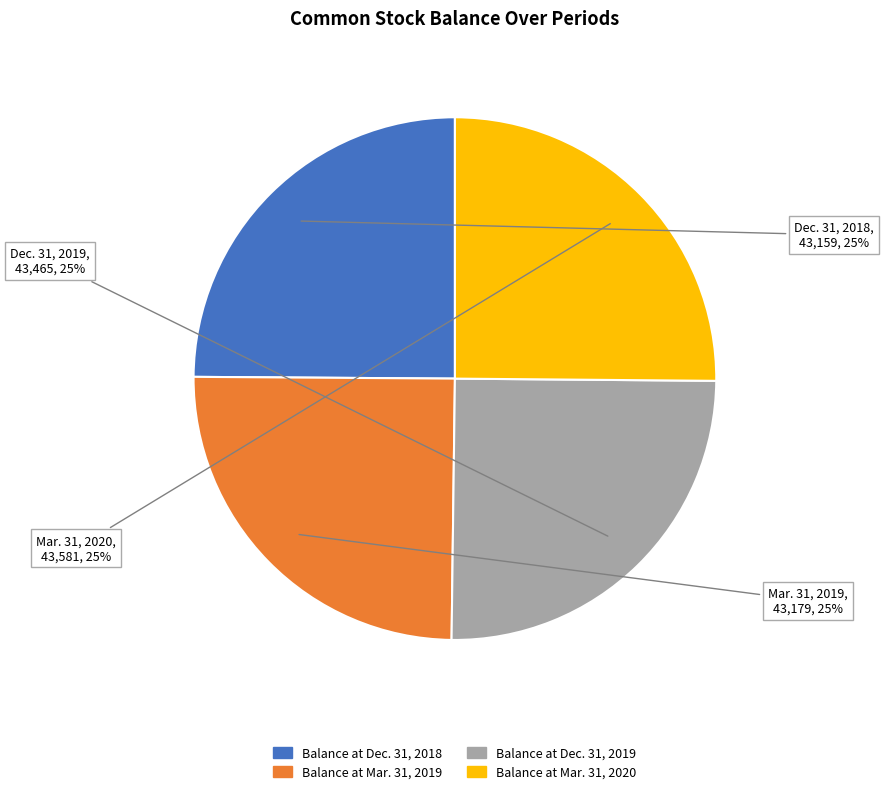

What is the ratio of the value at Balance at Dec. 31, 2018 to the value at Balance at Dec. 31, 2019?

1.0